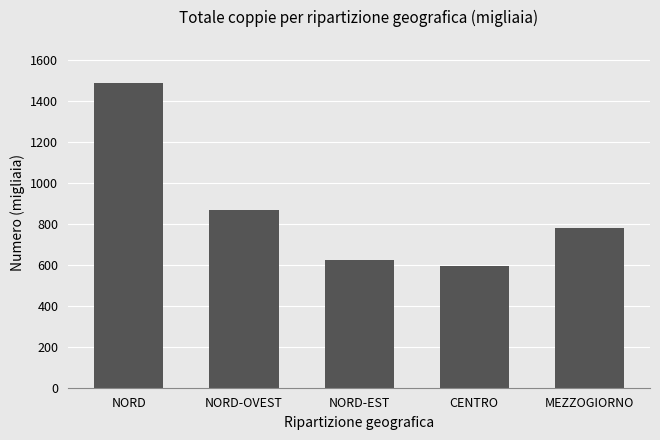

Which has a higher value, NORD-EST or CENTRO?

NORD-EST